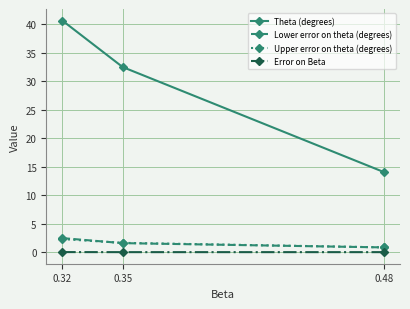

What is the difference between the highest and lowest values at 0.48?

14.0